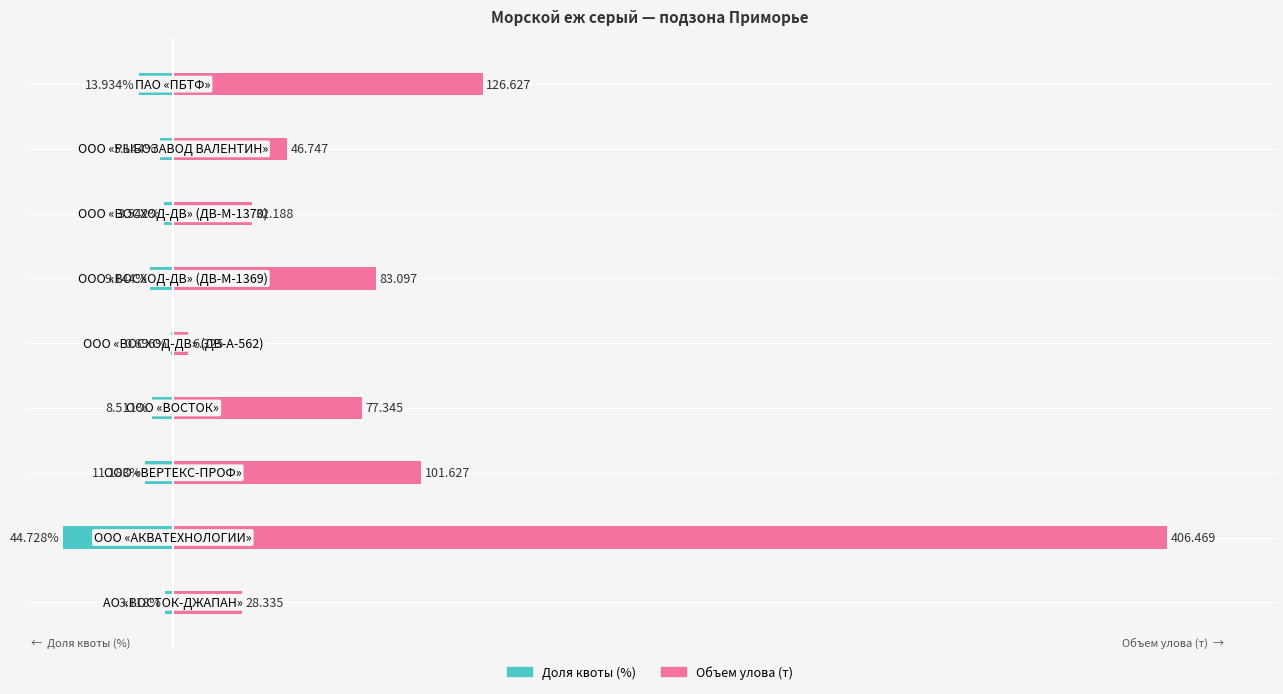

What is the sum of all Доля квоты (%) values?

-100.0